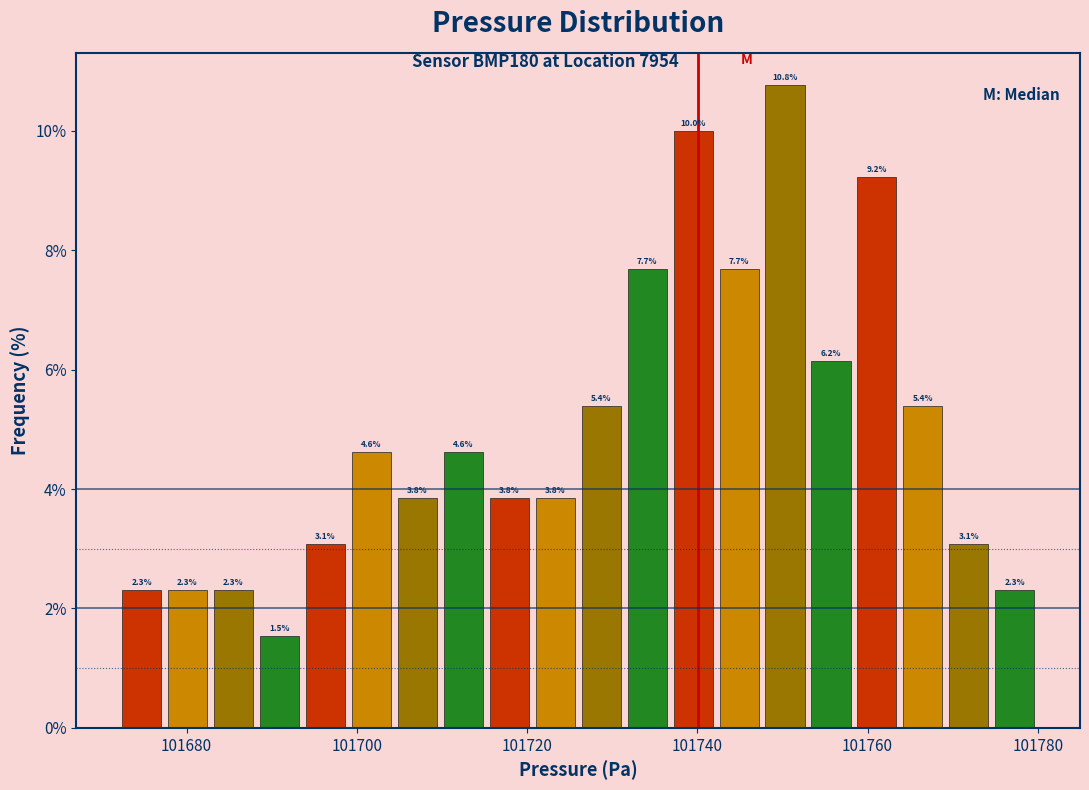

Read against the x-axis, roughly where is the centre of the tallest bar?

101750